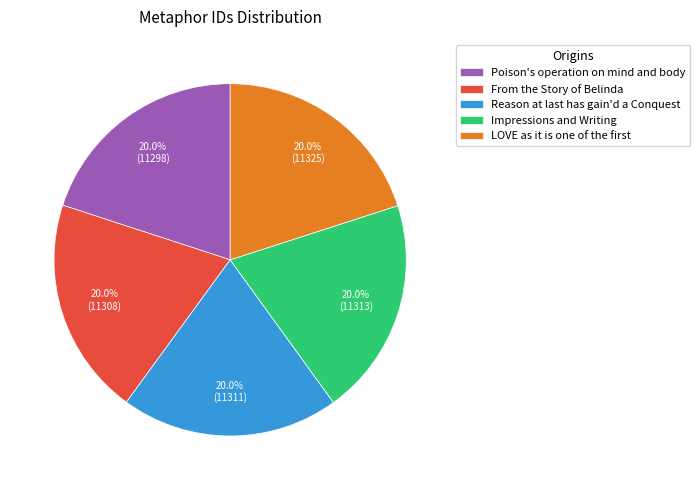

How many segments does this pie chart have?

5